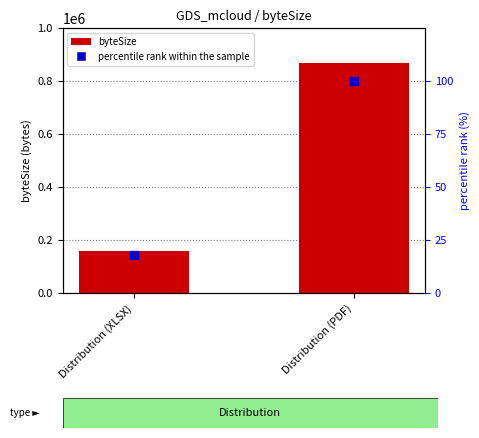

What are all the series names shown in the legend?

byteSize, percentile rank within the sample